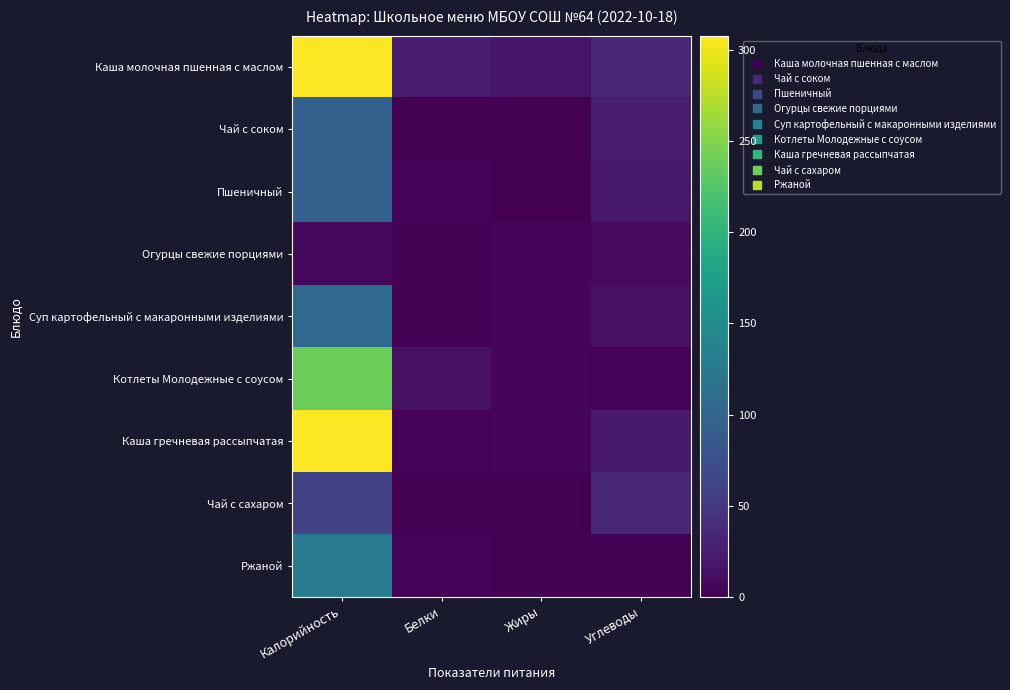

Which series changed the most between Калорийность and Белки?

Каша гречневая рассыпчатая